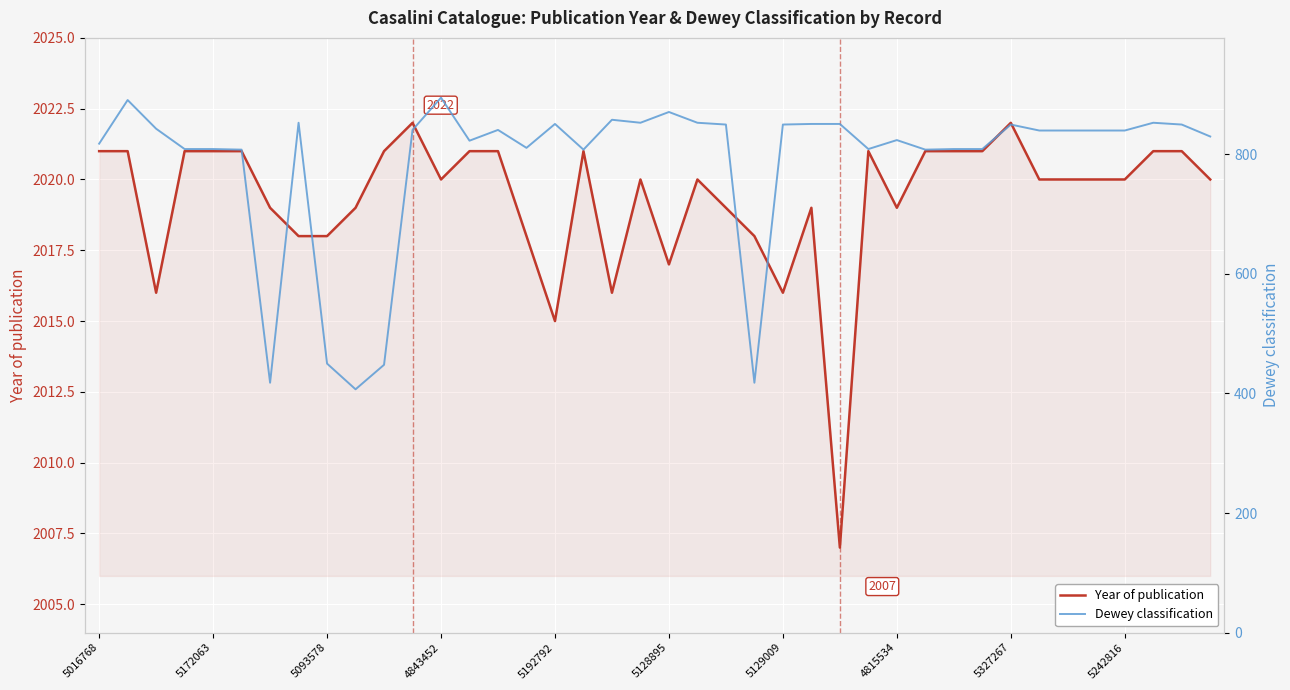

True or false: Dewey classification has more than 0 points higher than both neighbors.

True